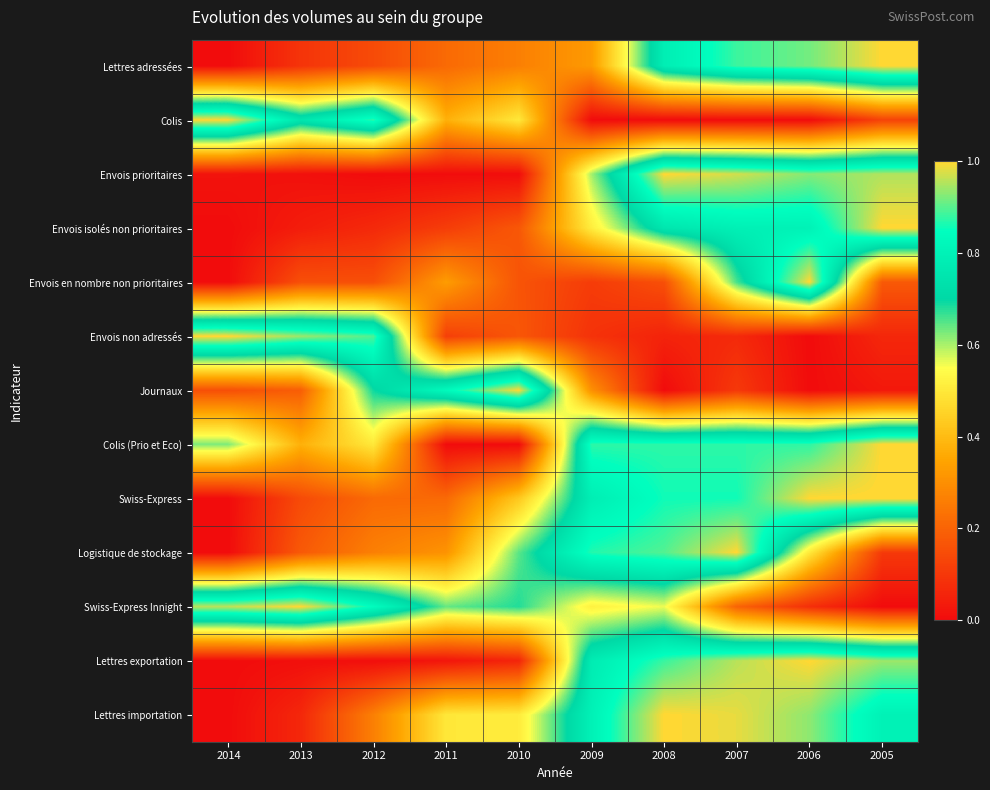

Reading left to right, list all the values displayed in this chart.

Lettres adressées: 2014=0.0	2013=0.1	2012=0.1	2011=0.2	2010=0.3	2009=0.3	2008=0.8	2007=0.9	2006=0.9	2005=1.0
Colis: 2014=1.0	2013=0.8	2012=0.9	2011=0.4	2010=0.5	2009=0.0	2008=0.0	2007=0.0	2006=0.0	2005=0.1
Envois prioritaires: 2014=0.0	2013=0.0	2012=0.0	2011=0.0	2010=0.0	2009=0.6	2008=1.0	2007=1.0	2006=0.9	2005=1.0
Envois isolés non prioritaires: 2014=0.0	2013=0.0	2012=0.1	2011=0.1	2010=0.2	2009=0.5	2008=0.8	2007=0.8	2006=0.8	2005=1.0
Envois en nombre non prioritaires: 2014=0.0	2013=0.2	2012=0.2	2011=0.3	2010=0.2	2009=0.1	2008=0.2	2007=0.7	2006=1.0	2005=0.2
Envois non adressés: 2014=1.0	2013=0.9	2012=0.9	2011=0.1	2010=0.2	2009=0.1	2008=0.1	2007=0.1	2006=0.0	2005=0.1
Journaux: 2014=0.2	2013=0.2	2012=0.7	2011=0.8	2010=1.0	2009=0.3	2008=0.0	2007=0.1	2006=0.0	2005=0.0
Colis (Prio et Eco): 2014=0.6	2013=0.4	2012=0.5	2011=0.0	2010=0.0	2009=0.9	2008=0.9	2007=0.9	2006=0.9	2005=1.0
Swiss-Express: 2014=0.0	2013=0.1	2012=0.2	2011=0.2	2010=0.4	2009=0.8	2008=0.9	2007=0.9	2006=1.0	2005=1.0
Logistique de stockage: 2014=0.0	2013=0.2	2012=0.3	2011=0.3	2010=0.6	2009=0.9	2008=0.9	2007=1.0	2006=0.5	2005=0.1
Swiss-Express Innight: 2014=1.0	2013=1.0	2012=0.8	2011=0.6	2010=0.7	2009=0.5	2008=0.6	2007=0.2	2006=0.1	2005=0.0
Lettres exportation: 2014=0.0	2013=0.0	2012=0.0	2011=0.0	2010=0.1	2009=0.8	2008=0.9	2007=1.0	2006=1.0	2005=0.9
Lettres importation: 2014=0.0	2013=0.1	2012=0.3	2011=0.5	2010=0.5	2009=0.8	2008=1.0	2007=1.0	2006=0.9	2005=0.8